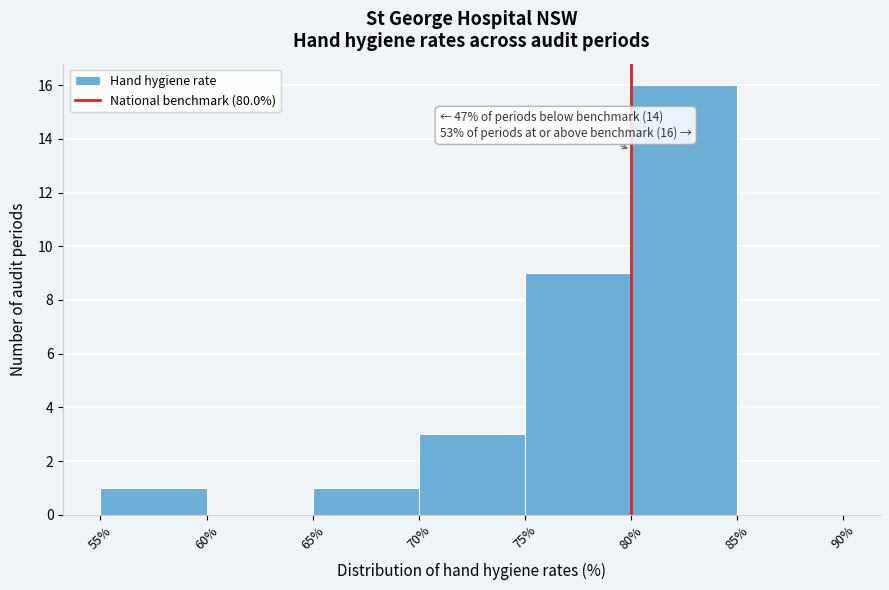

Which range on the x-axis has the tallest bar?

80% to 85%